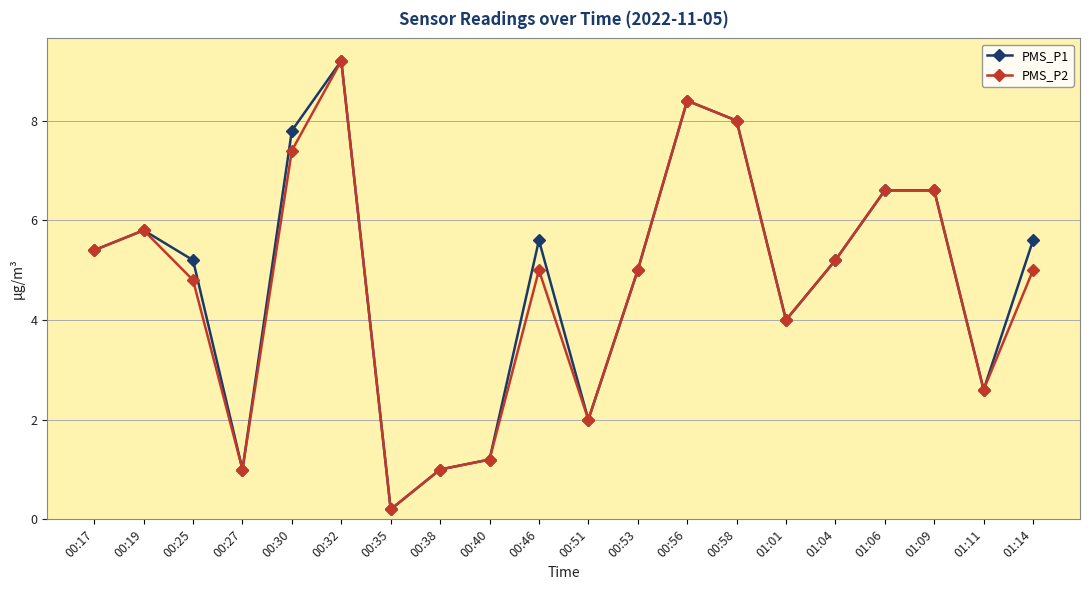

Is it true that PMS_P2 equals 1.0 at 00:38?

True